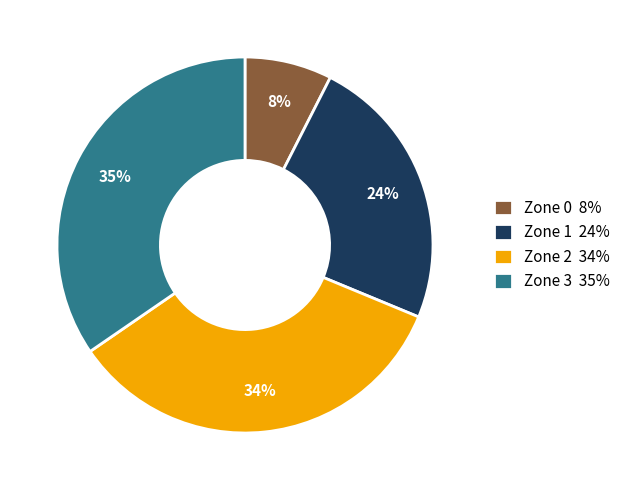

Does any single category account for the majority?

No